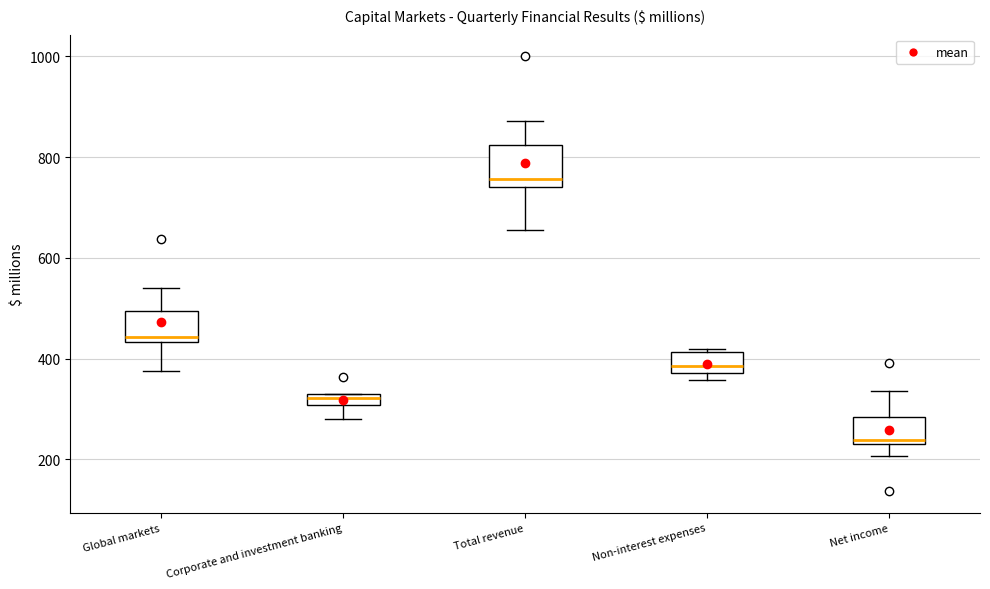

Which box is the tallest, from its lower edge to its upper edge?

Total revenue